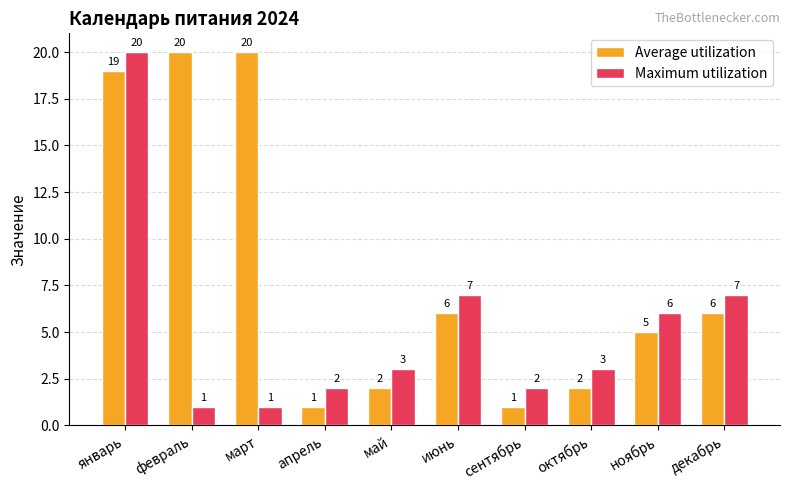

What is the greatest value displayed?

20